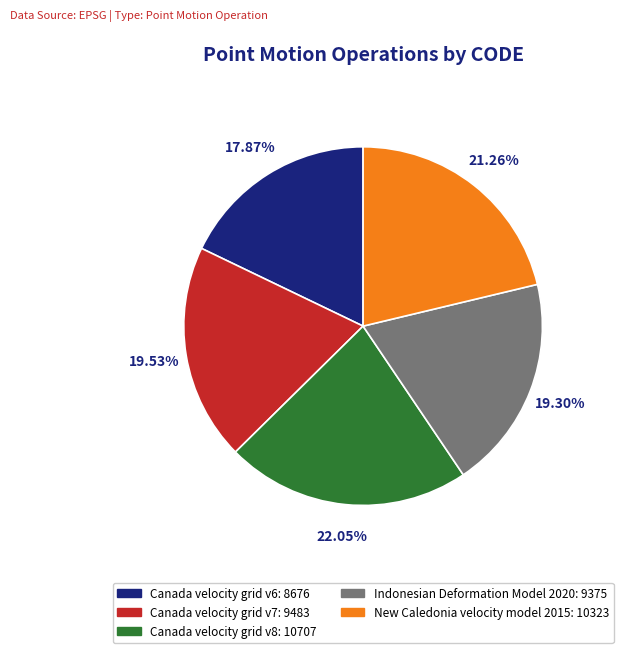

To the nearest percent, what portion does Canada velocity grid v6 represent?

18%